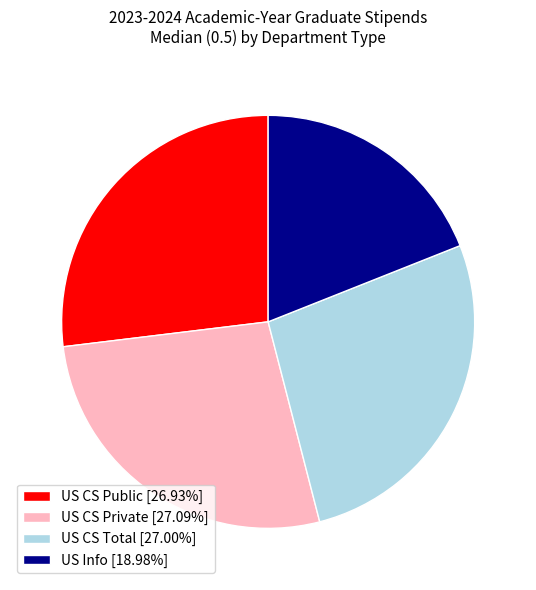

Count the number of slices in the pie.

4